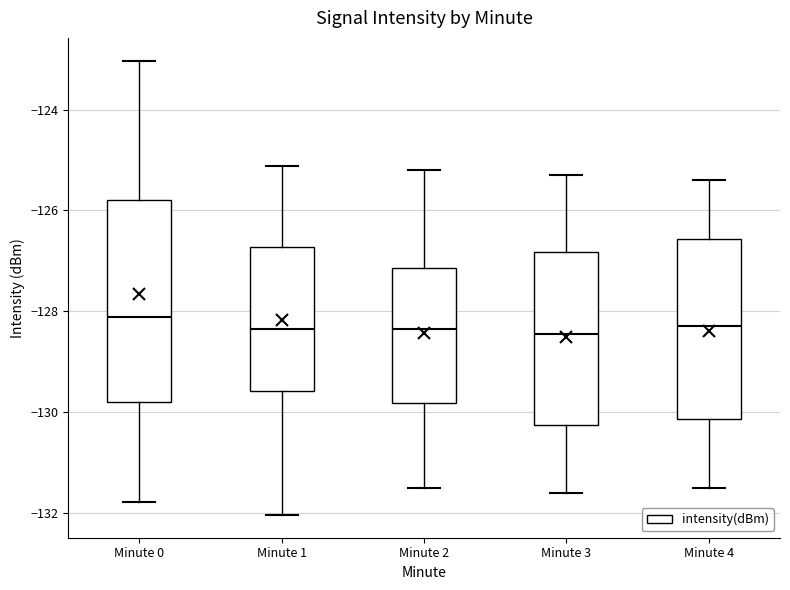

Reading left to right, read every box against the y-axis: the position of its median line, the range the box covers, and the ends of its whiskers. The values are not printed on the chart, so give them approximately, as read against the axis.

Minute 0: median -128.2, box -129.8 to -125.8, whiskers -131.8 to -123.0
Minute 1: median -128.4, box -129.6 to -126.8, whiskers -132.0 to -125.2
Minute 2: median -128.4, box -129.8 to -127.2, whiskers -131.4 to -125.2
Minute 3: median -128.4, box -130.2 to -126.8, whiskers -131.6 to -125.2
Minute 4: median -128.2, box -130.2 to -126.6, whiskers -131.4 to -125.4